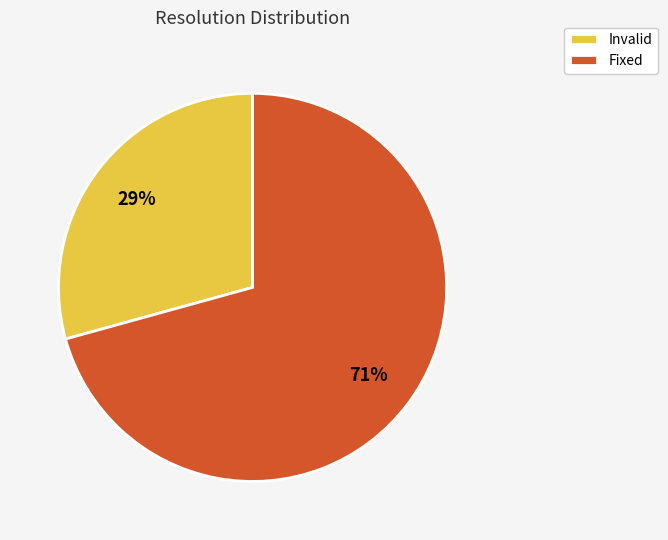

What is the smallest slice in the pie chart?

Invalid